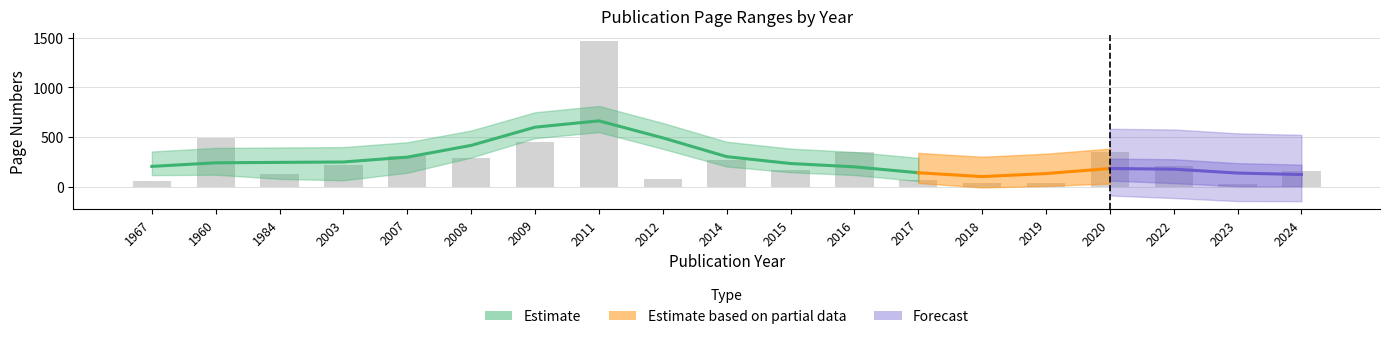

What is the label of the 2nd bar from the right?

2023